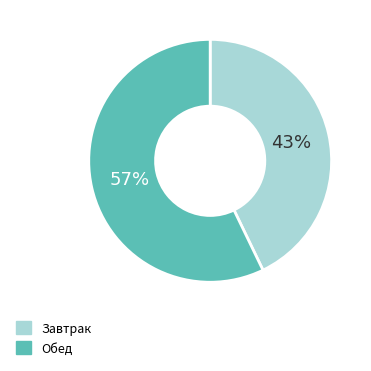

Count the number of slices in the pie.

2